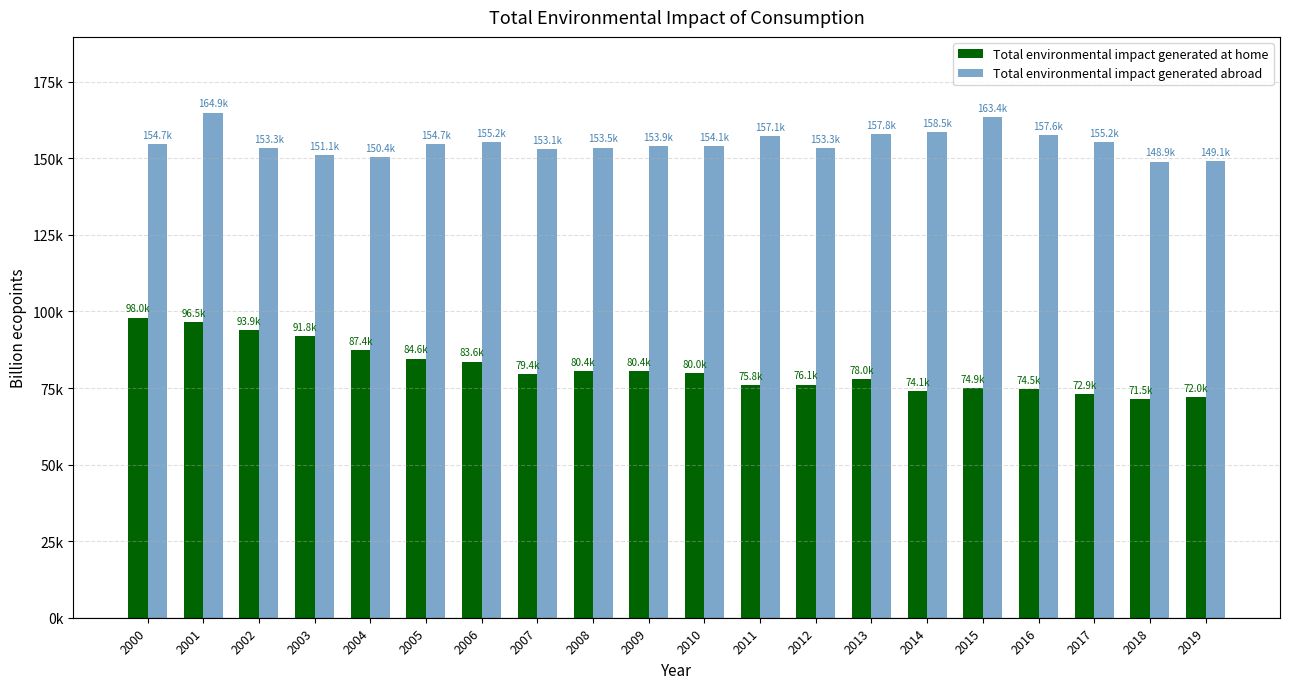

Which series has the widest spread of values?

Total environmental impact generated at home